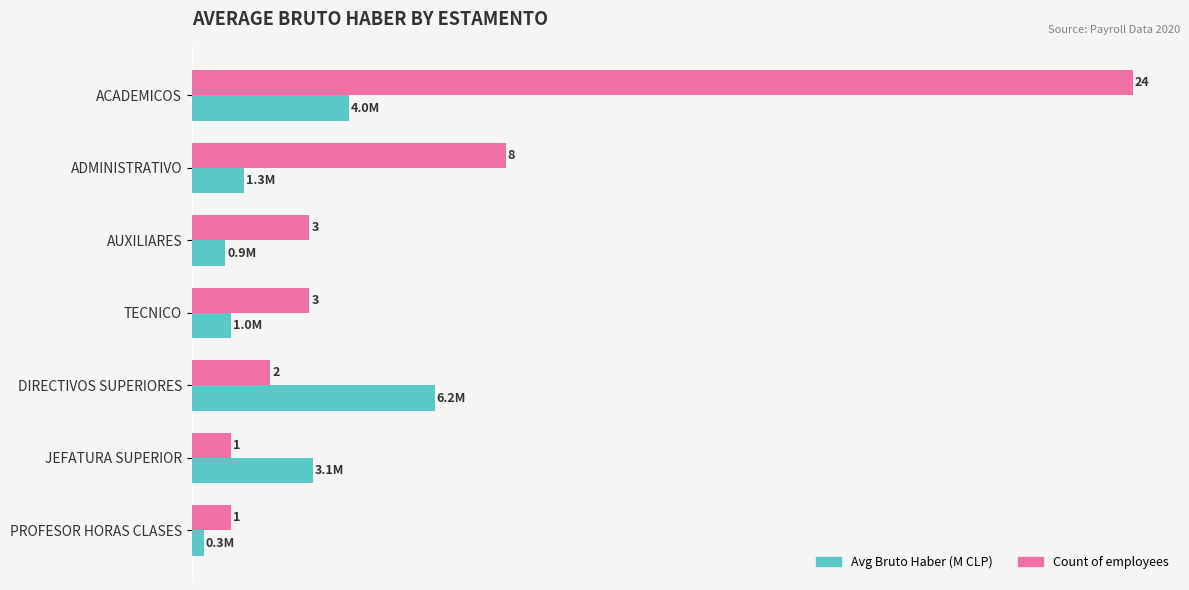

At which category is the sum across all series the highest?

ACADEMICOS